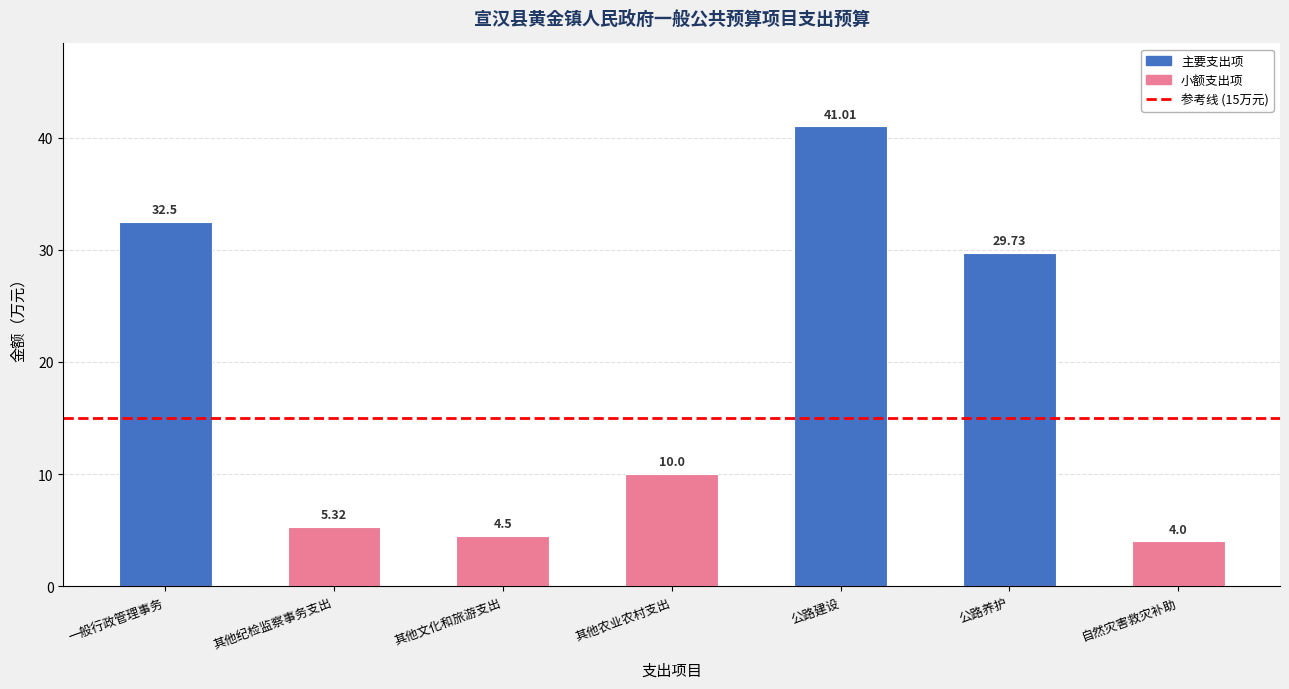

What position from the left is 其他纪检监察事务支出?

2